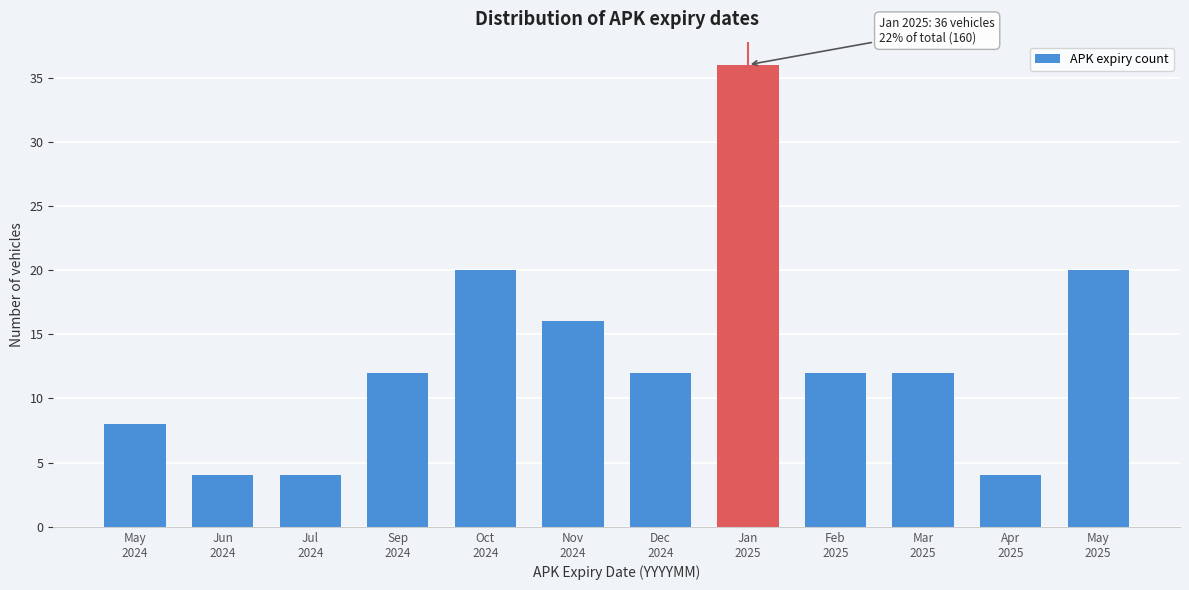

Reading right to left, what are all the values shown in this chart?

20	4	12	12	36	12	16	20	12	4	4	8